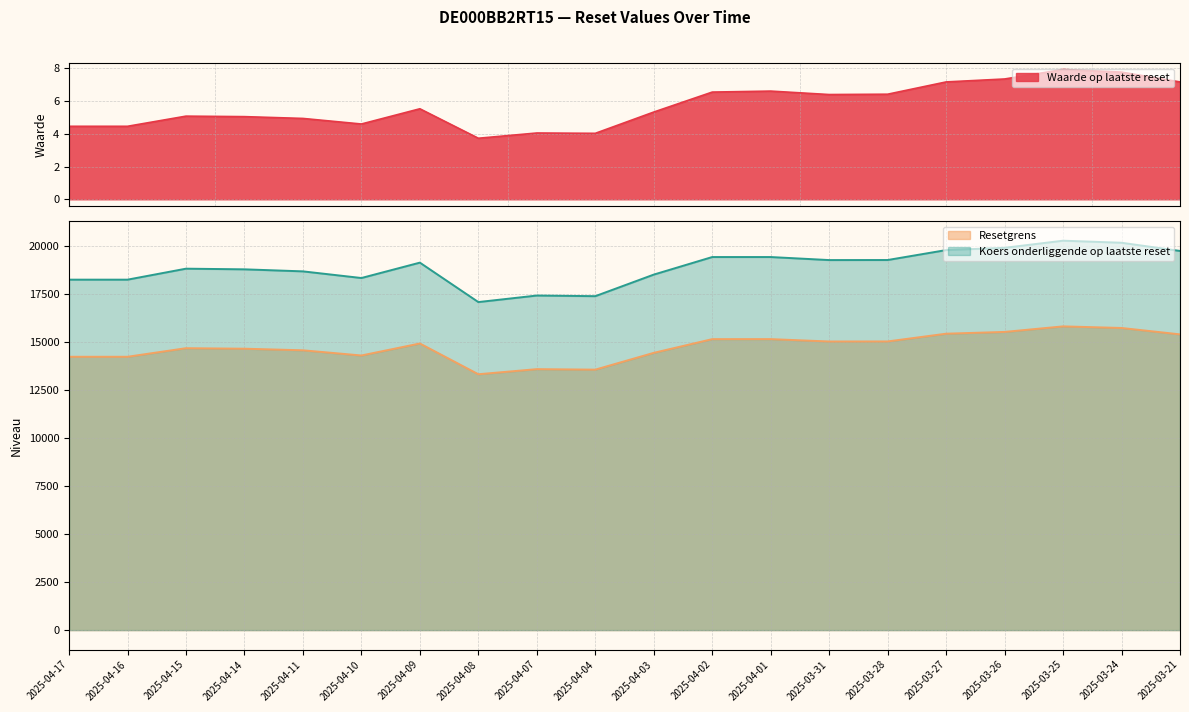

Which series has the widest spread of values?

Koers onderliggende op laatste reset